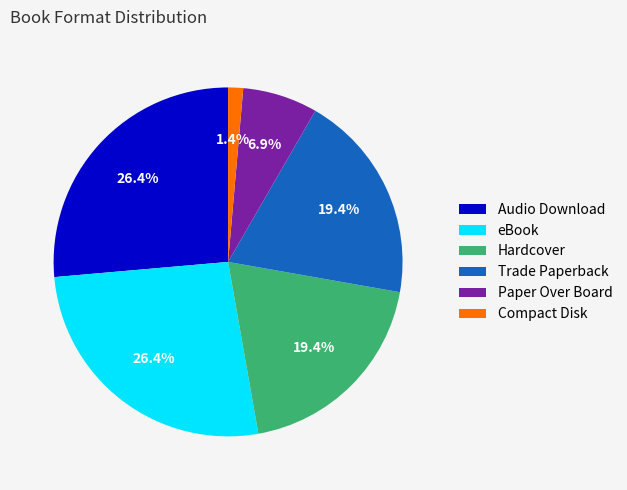

Do Hardcover and Audio Download together represent more than half of the pie?

No